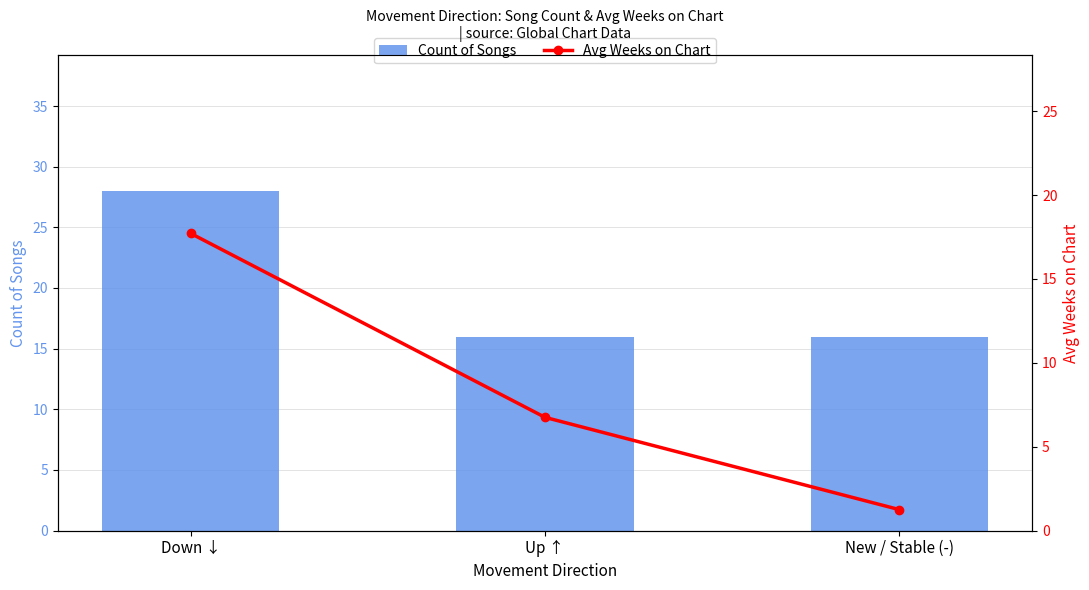

What is the sum of all Count of Songs values?

60